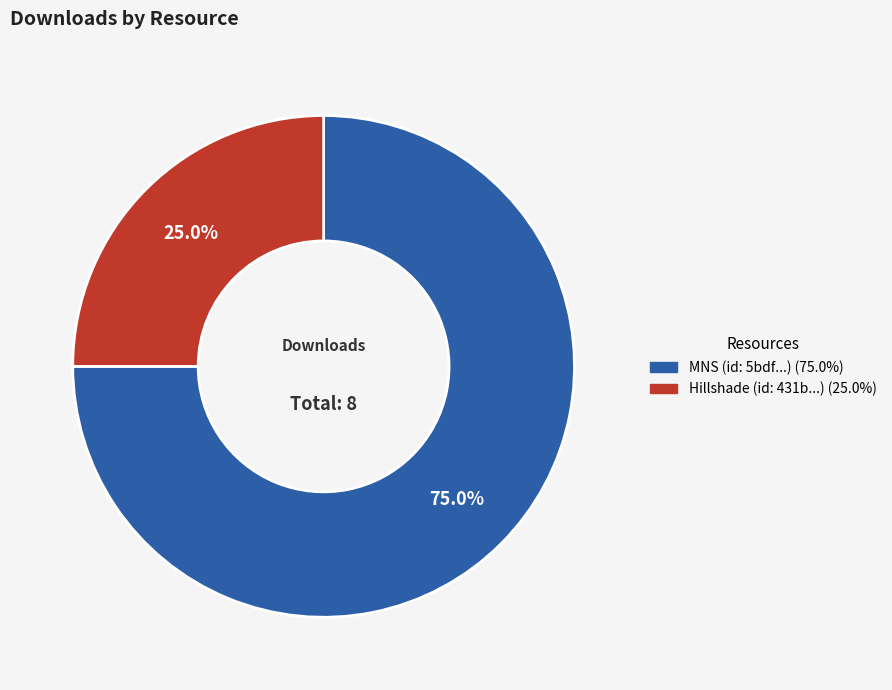

Is there a majority slice in this chart?

Yes